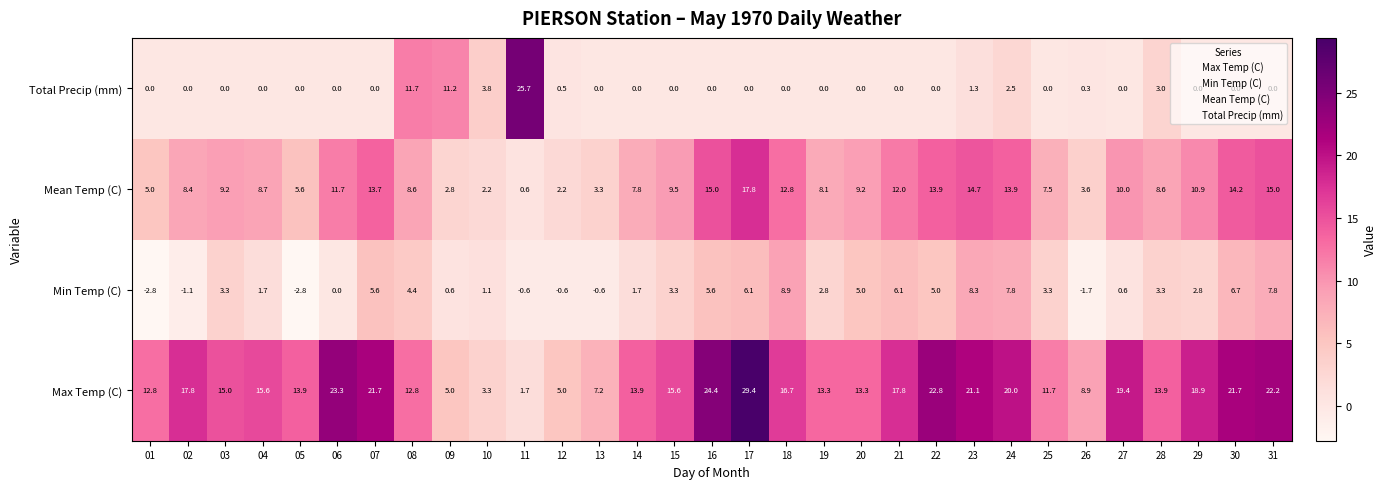

Where is Total Precip (mm) nearest to the value 12?

08